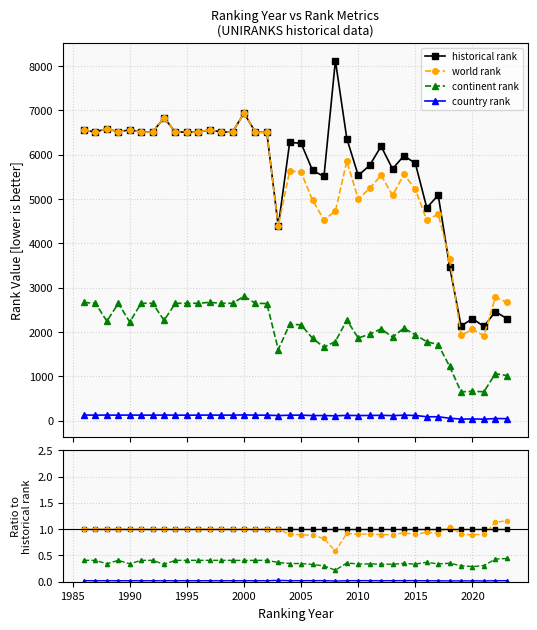

Reading left to right, transcribe all the data shown in this chart.

historical rank: 1.0	1.0	1.0	1.0	1.0	1.0	1.0	1.0	1.0	1.0	1.0	1.0	1.0	1.0	1.0	1.0	1.0	1.0	1.0	1.0	1.0	1.0	1.0	1.0	1.0	1.0	1.0	1.0	1.0	1.0	1.0	1.0	1.0	1.0	1.0	1.0	1.0	1.0
world rank: 1.0	1.0	1.0	1.0	1.0	1.0	1.0	1.0	1.0	1.0	1.0	1.0	1.0	1.0	1.0	1.0	1.0	1.0	0.9	0.9	0.9	0.8	0.6	0.9	0.9	0.9	0.9	0.9	0.9	0.9	0.9	0.9	1.0	0.9	0.9	0.9	1.1	1.2
continent rank: 0.4	0.4	0.3	0.4	0.3	0.4	0.4	0.3	0.4	0.4	0.4	0.4	0.4	0.4	0.4	0.4	0.4	0.4	0.3	0.3	0.3	0.3	0.2	0.4	0.3	0.3	0.3	0.3	0.3	0.3	0.4	0.3	0.4	0.3	0.3	0.3	0.4	0.4
country rank: 0.0	0.0	0.0	0.0	0.0	0.0	0.0	0.0	0.0	0.0	0.0	0.0	0.0	0.0	0.0	0.0	0.0	0.0	0.0	0.0	0.0	0.0	0.0	0.0	0.0	0.0	0.0	0.0	0.0	0.0	0.0	0.0	0.0	0.0	0.0	0.0	0.0	0.0